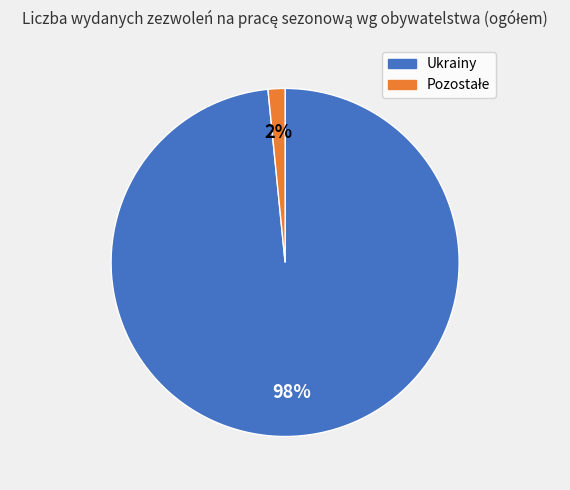

Count the number of slices in the pie.

2